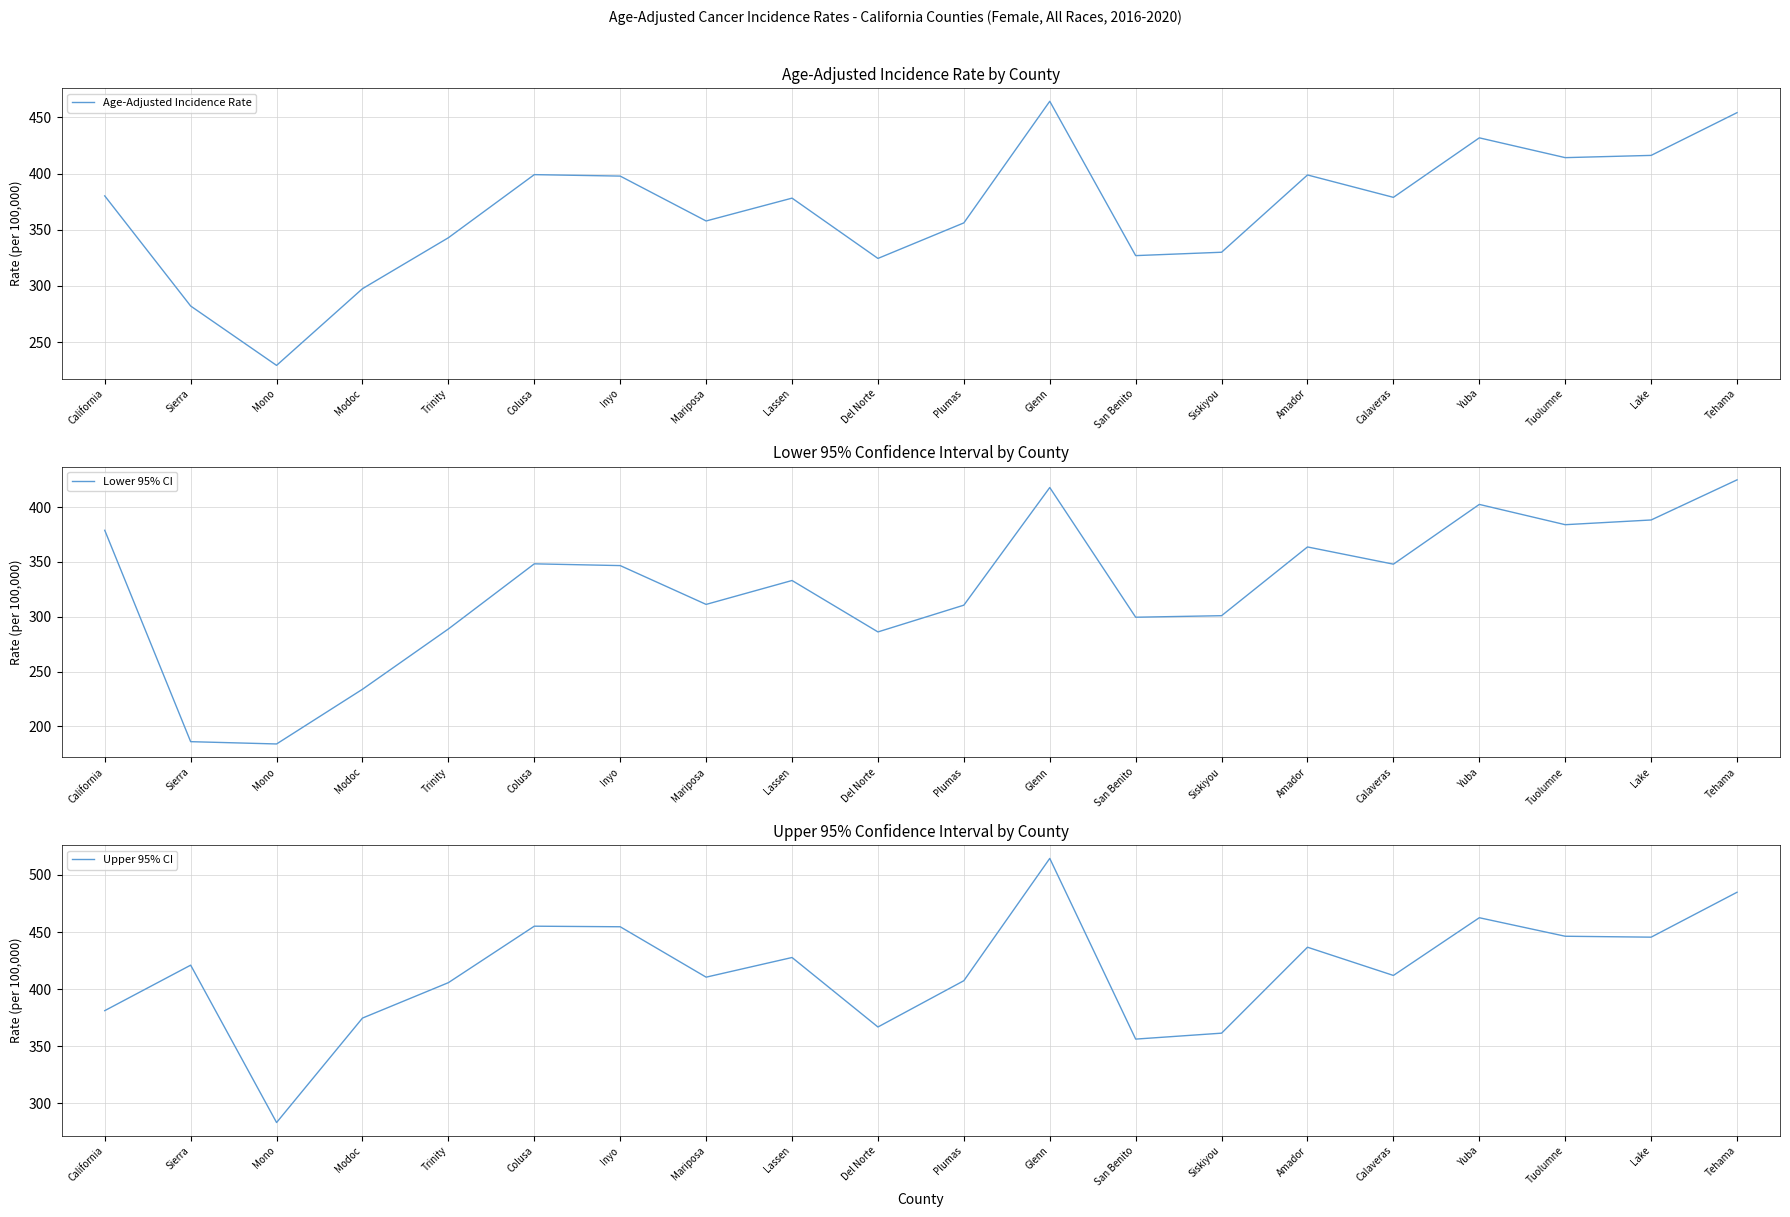

What is the difference between the highest and lowest values at Siskiyou?

60.5